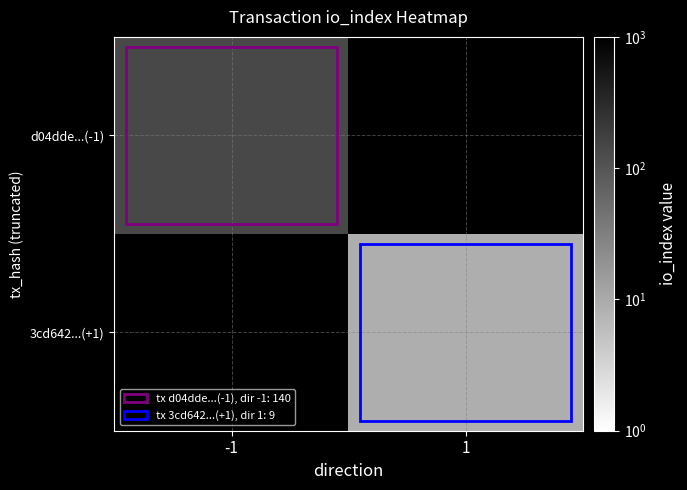

How many positive values does the 3cd642...(+1) series have?

1